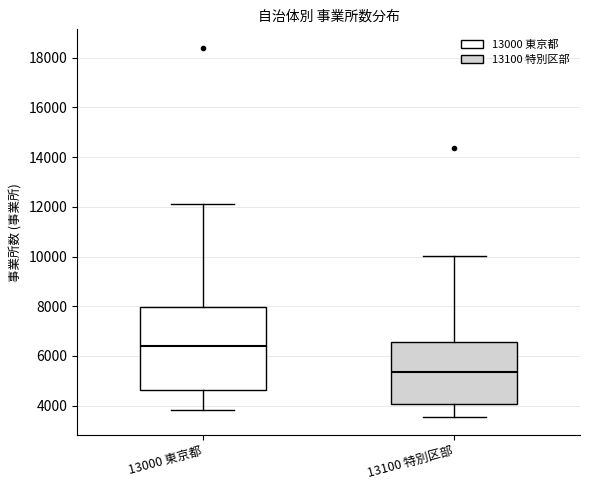

Where does the lower whisker of the box for 13000 東京都 end on the y-axis? The values are not printed on the chart, so give them approximately, as read against the axis.

3800